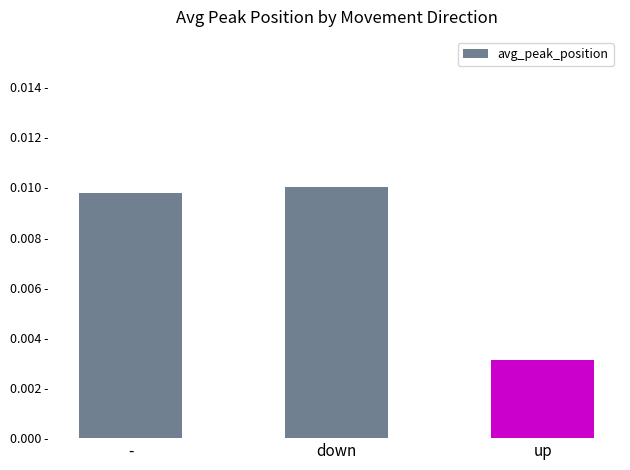

The value at up is 0.0. True or false?

True